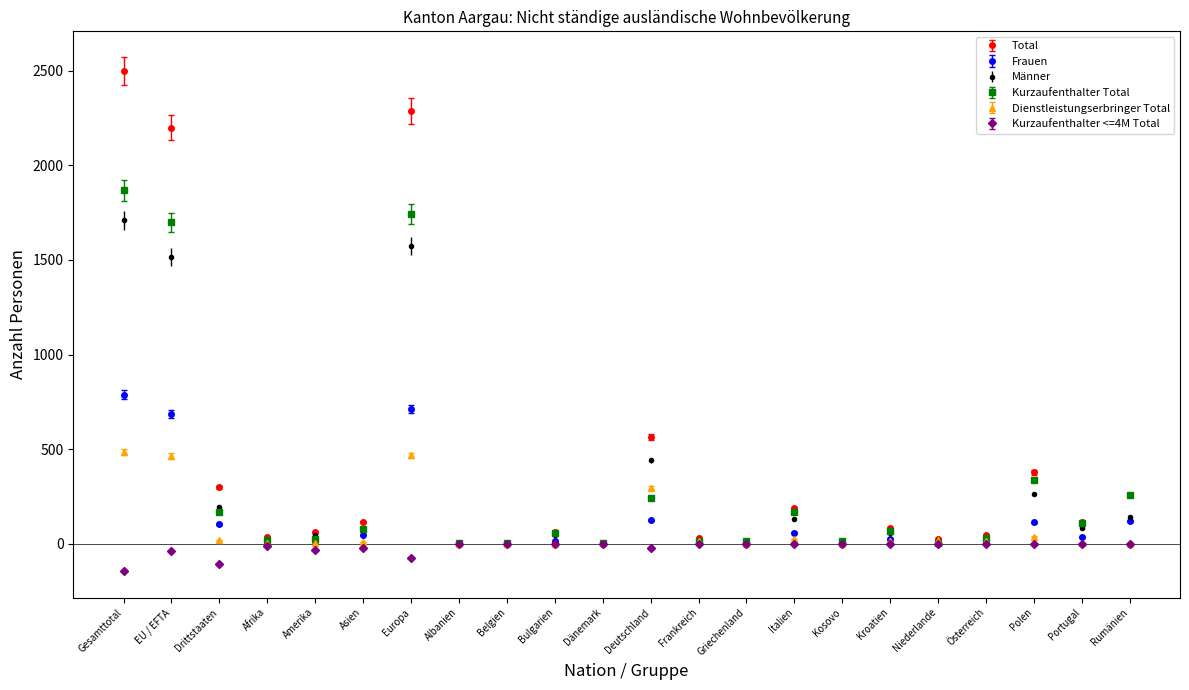

What is the difference between the Frauen values at Europa and Belgien?

710